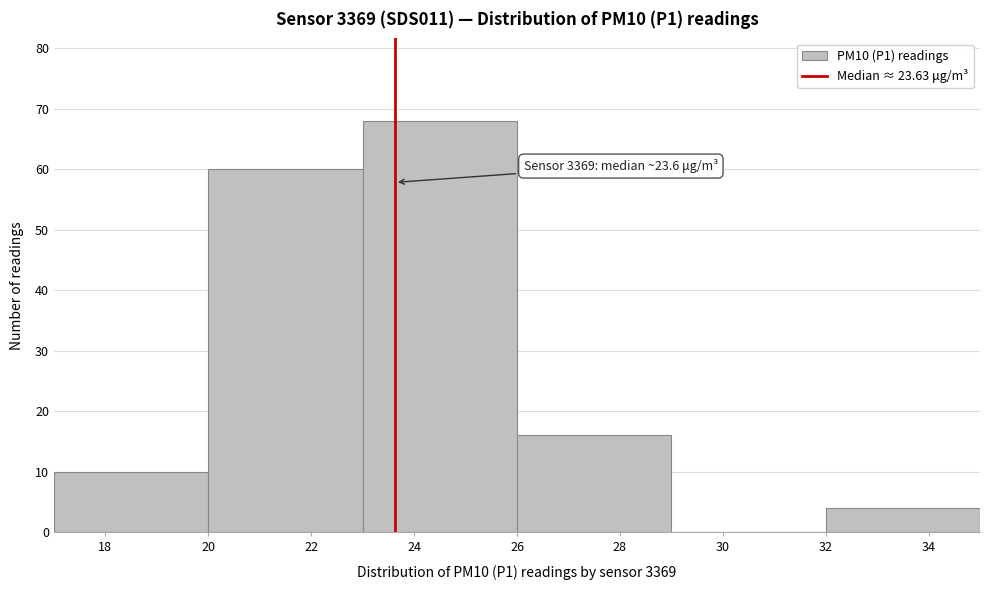

Over which range of the x-axis is the bar tallest?

23 to 26